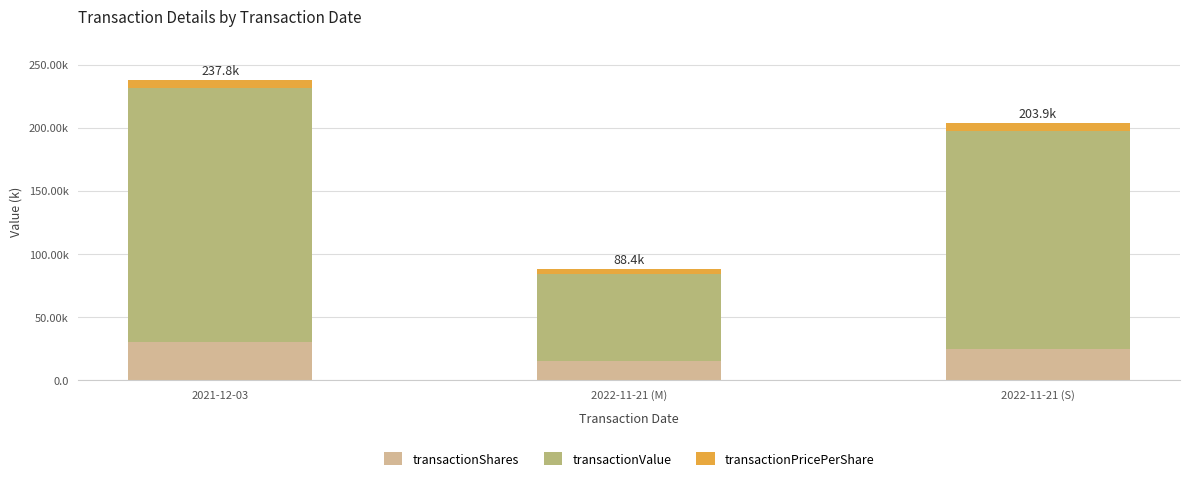

Which series has the widest spread of values?

transactionValue